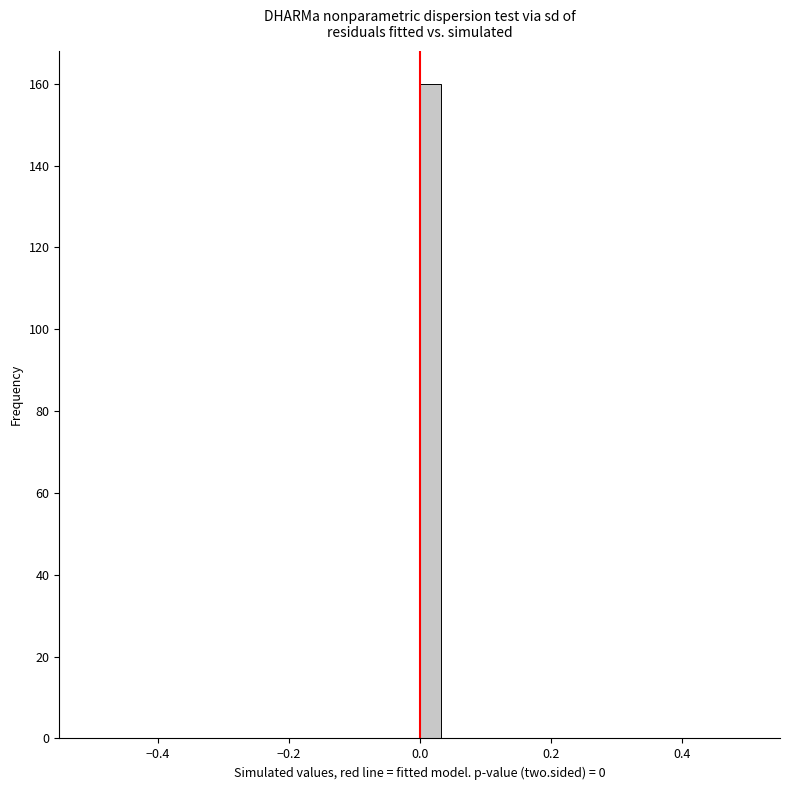

Read against the x-axis, roughly where is the centre of the tallest bar?

0.02